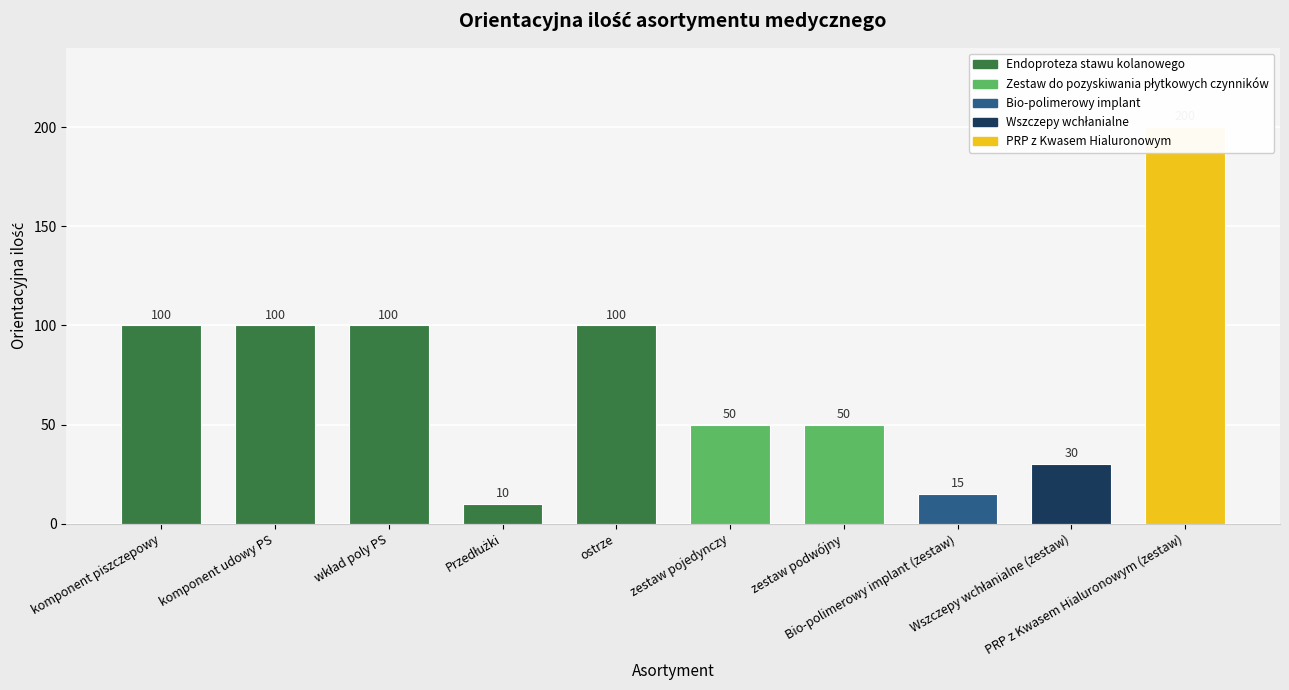

What is the smallest value displayed?

10